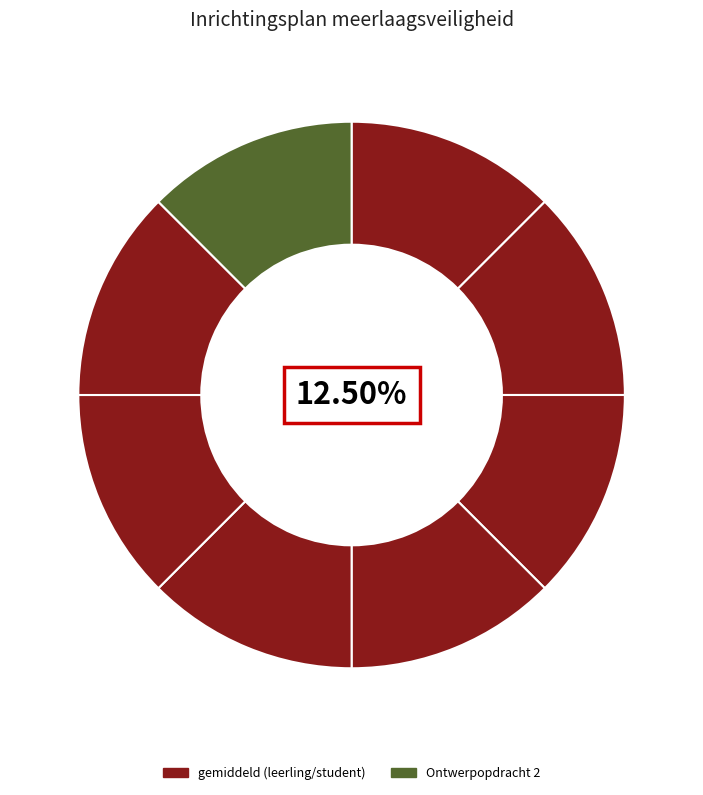

How many segments does this pie chart have?

8